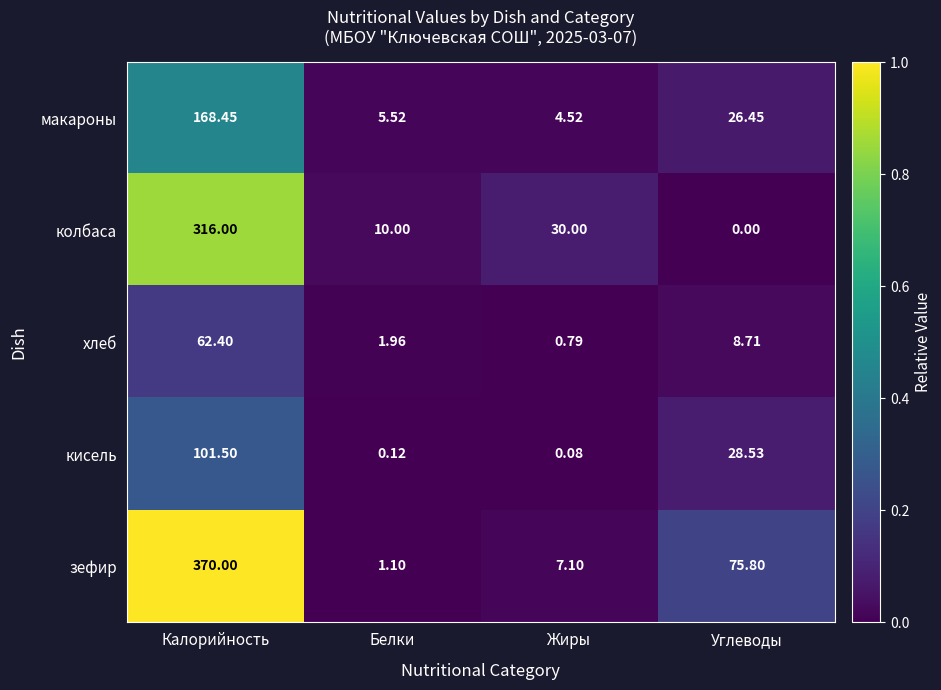

What is the greatest value displayed?

370.0